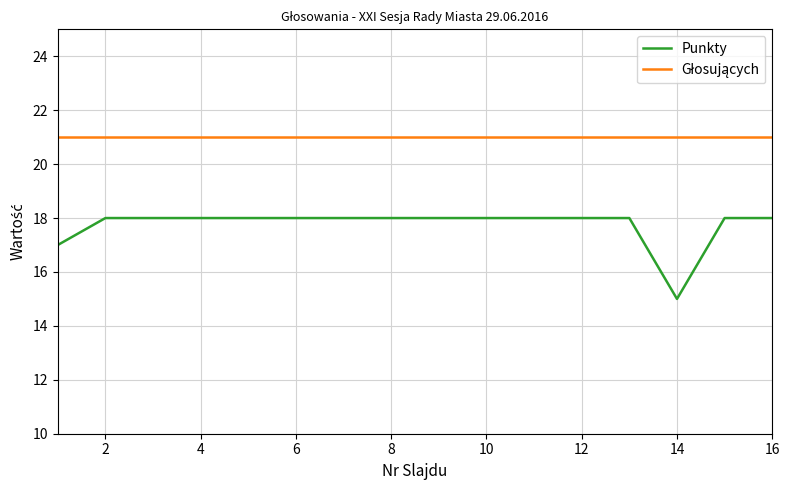

Which series has the widest spread of values?

Punkty